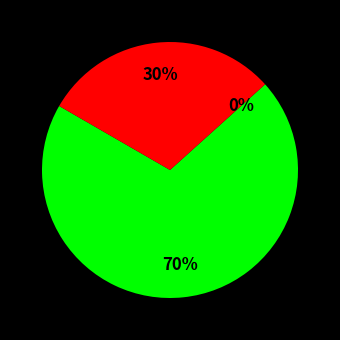

To the nearest percent, what is the difference between the largest and smallest slice percentages?

70%